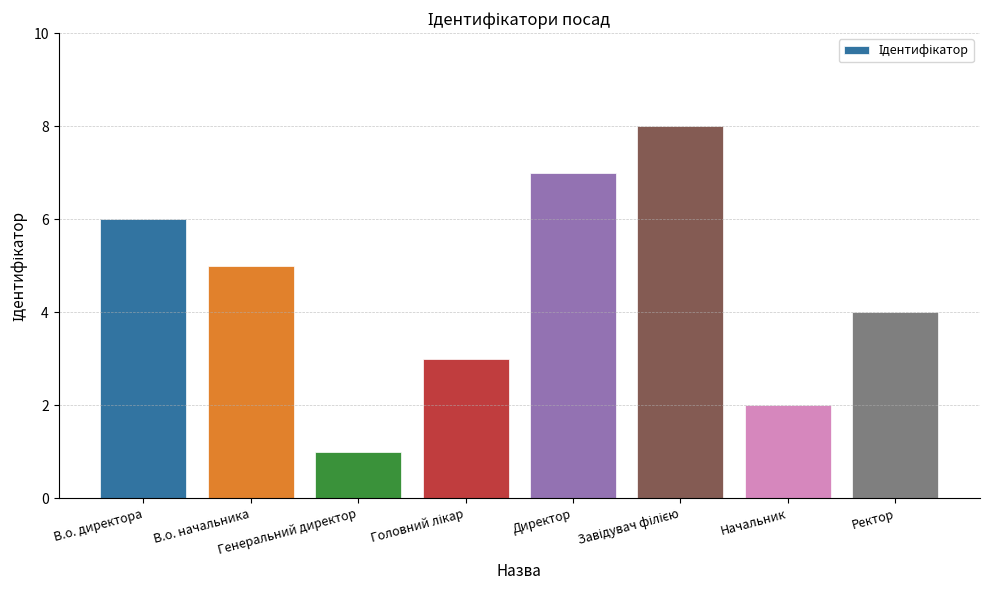

What is the difference between the second highest and minimum values?

6